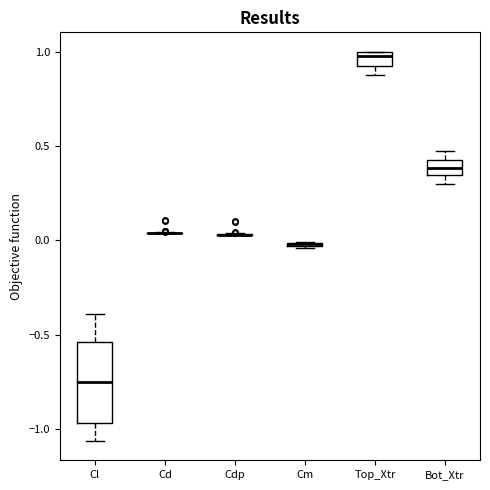

Comparing the boxes themselves (not the whiskers), which one is the tallest?

Cl